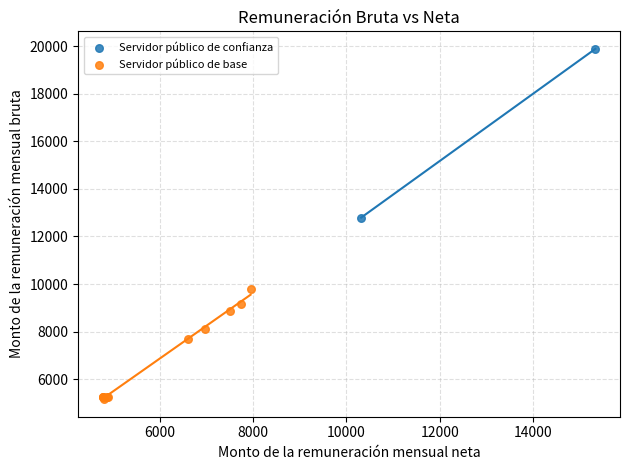

What are all the series names shown in the legend?

Servidor público de confianza, Servidor público de base